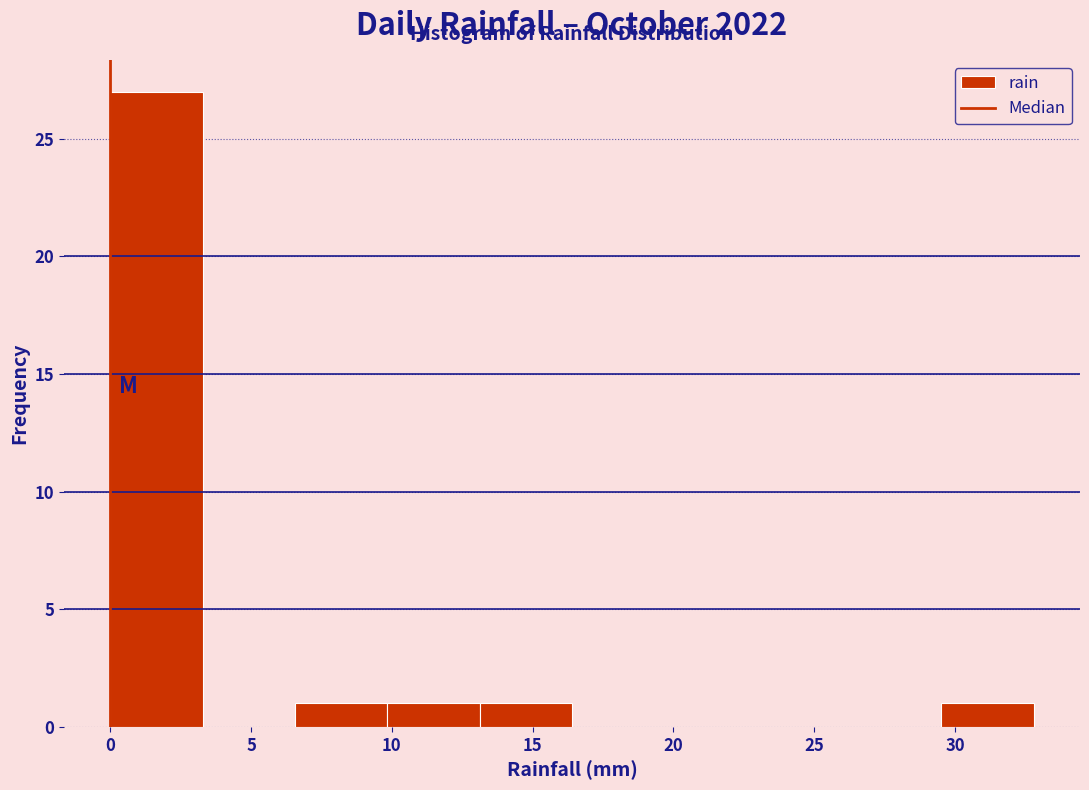

Which range on the x-axis has the tallest bar?

0.0 to 3.5